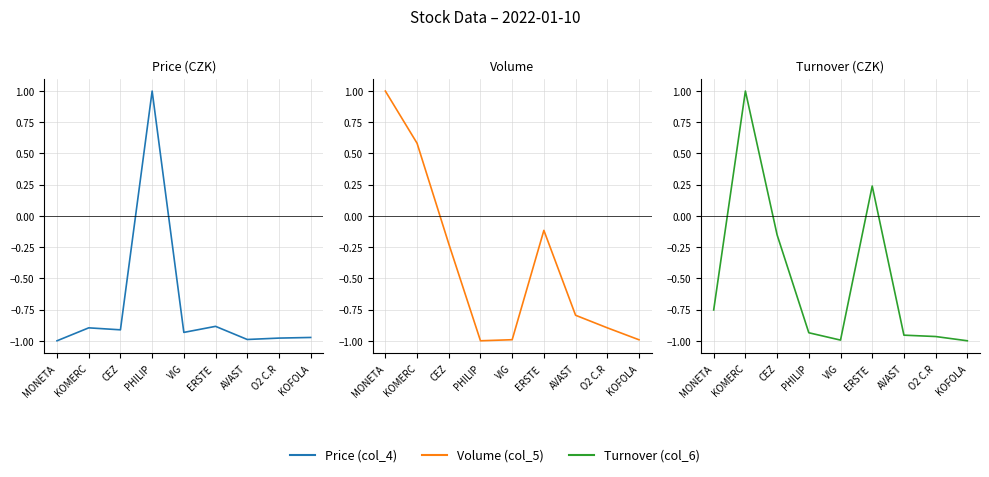

What are all the series names shown in the legend?

Price (col_4), Volume (col_5), Turnover (col_6)